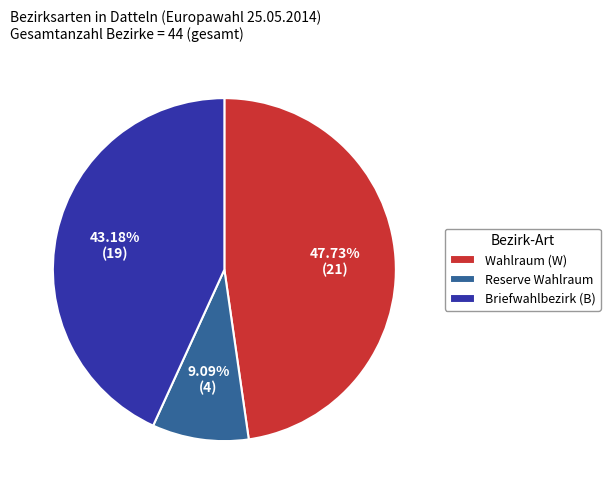

How many segments does this pie chart have?

3